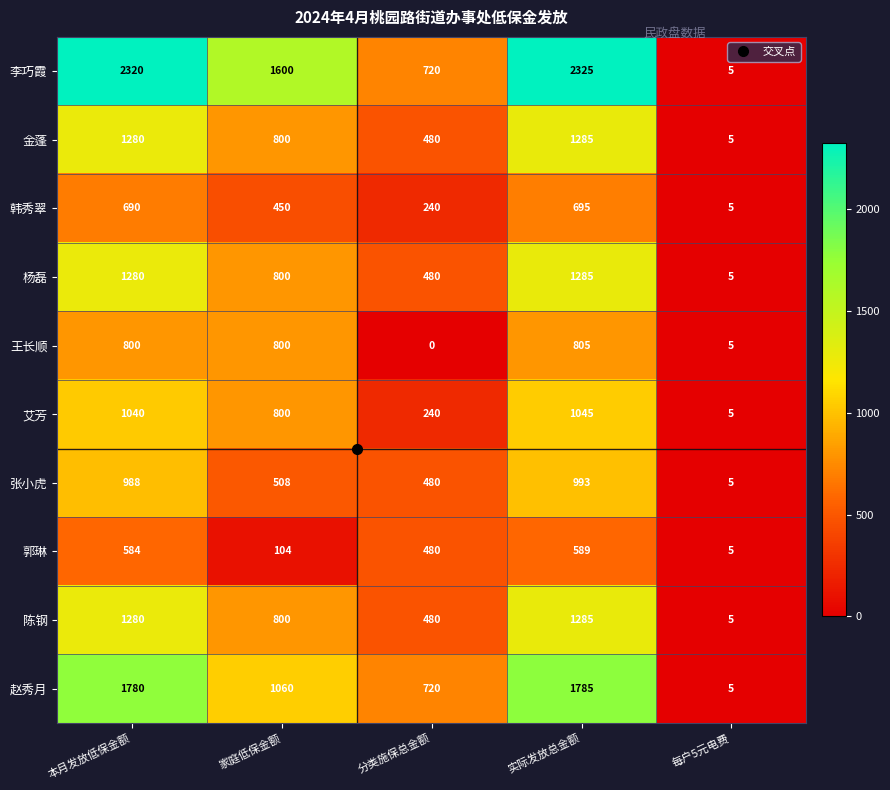

The 金蓬 series shows 1280 at 本月发放低保金额. True or false?

True